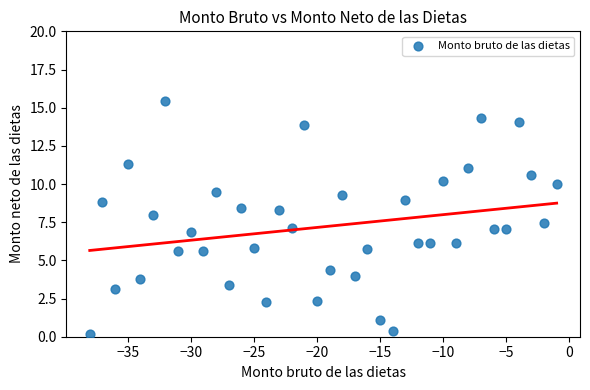

What is the range of X values (max minus min)?

37.0